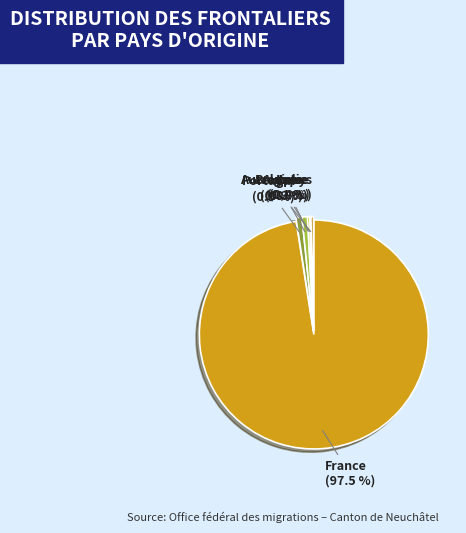

Which slice represents more than half of the pie?

France